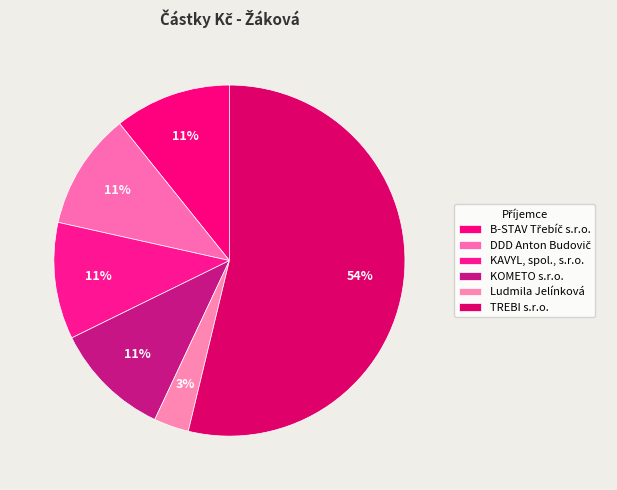

Between KOMETO s.r.o. and KAVYL, spol., s.r.o., which is larger?

KOMETO s.r.o.